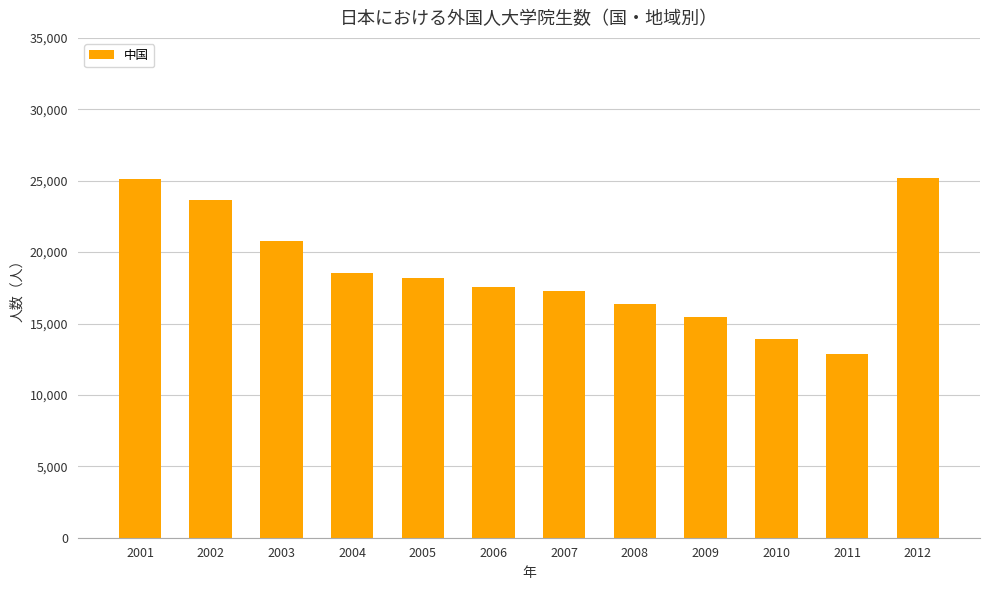

Count the number of data series in this chart.

1